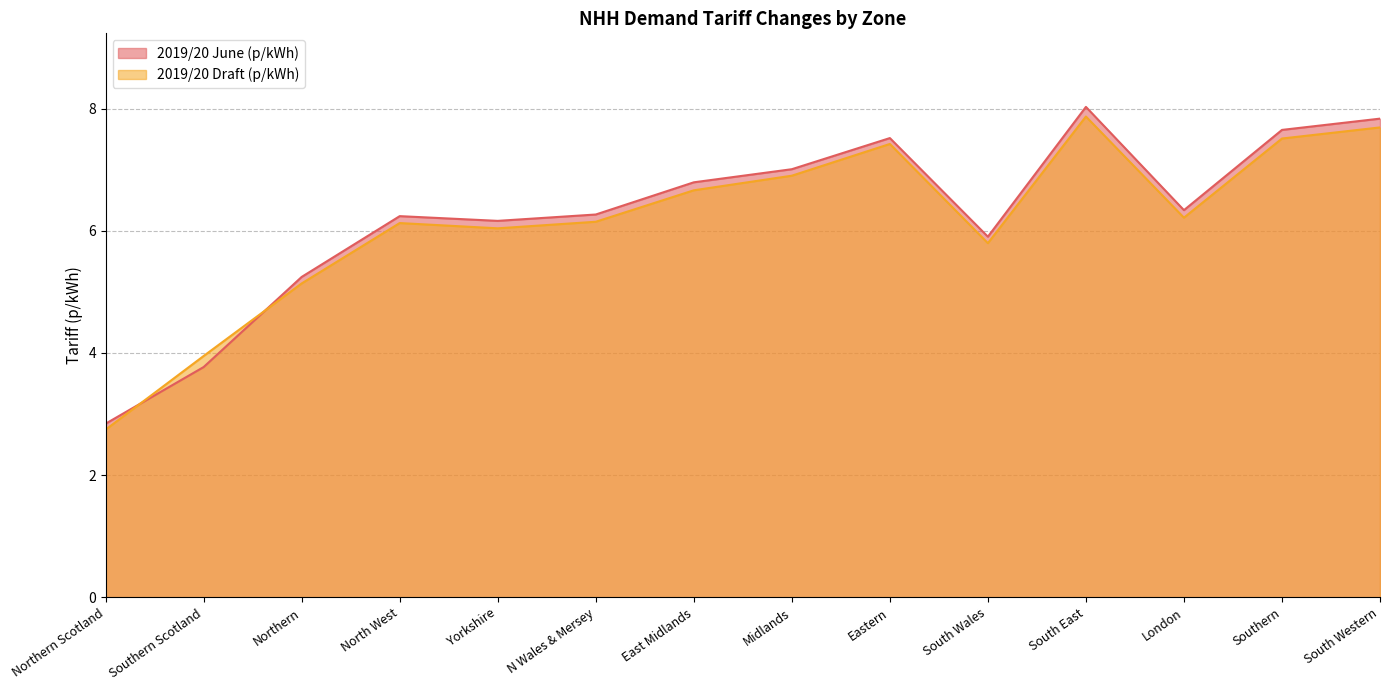

True or false: 2019/20 June (p/kWh) has more than 2 points higher than both neighbors.

True